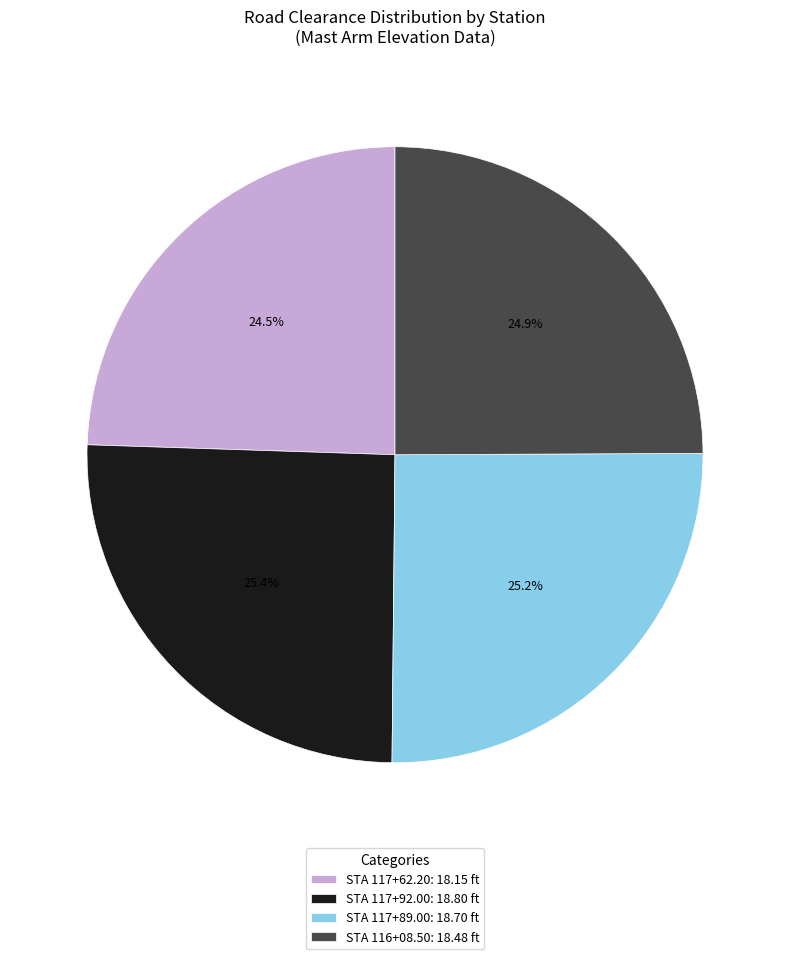

What is the total percentage of STA 117+89.00 and STA 117+62.20?

49.7%